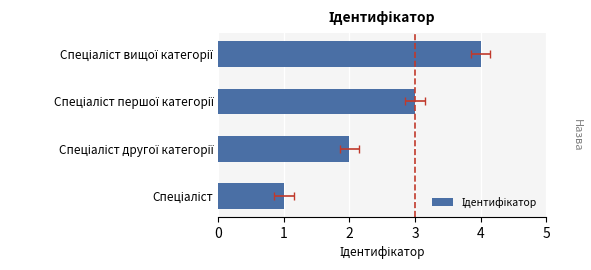

Are the bars grouped side by side (vs. stacked)?

No